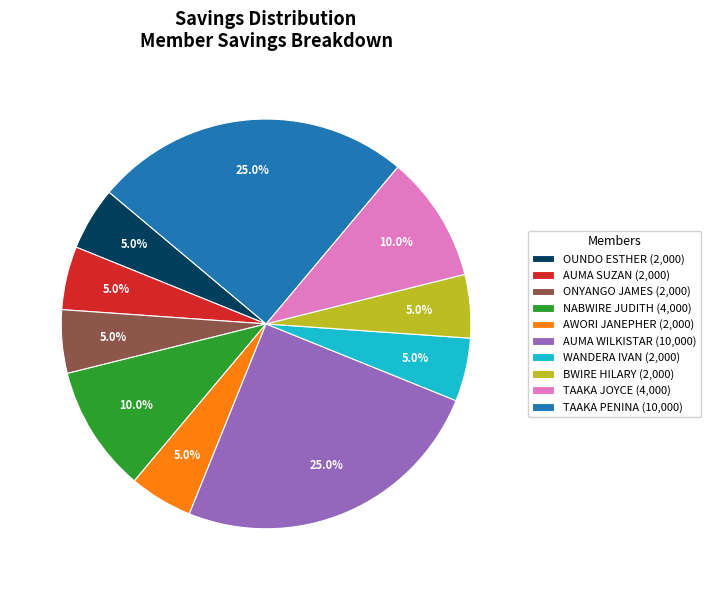

Is it true that TAAKA PENINA is 17% of the pie?

False